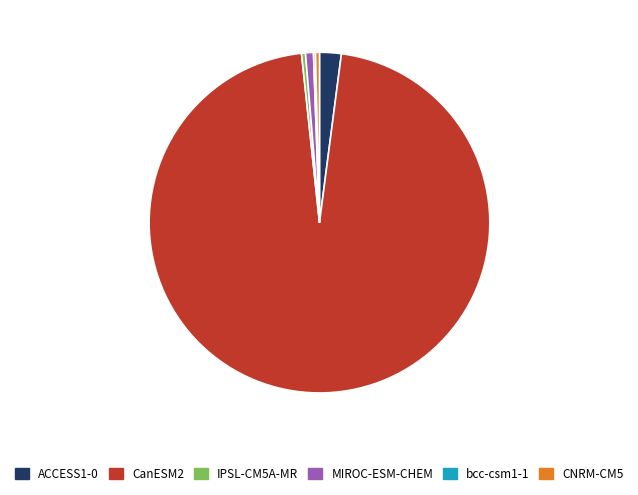

Does any single category account for the majority?

Yes